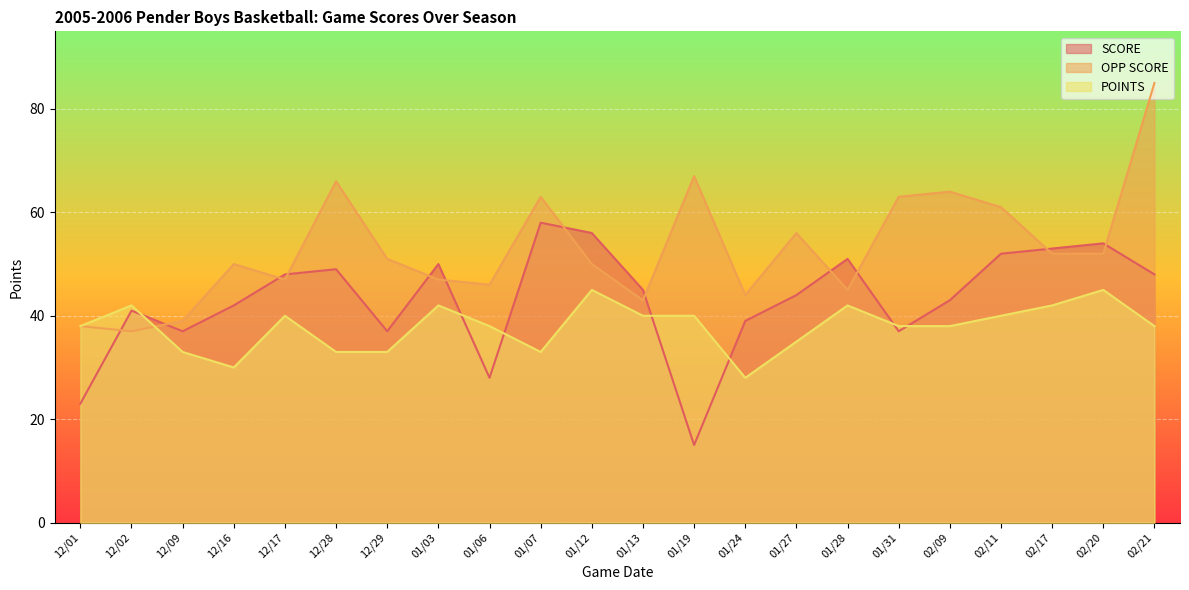

At which label does OPP SCORE reach its peak?

02/21